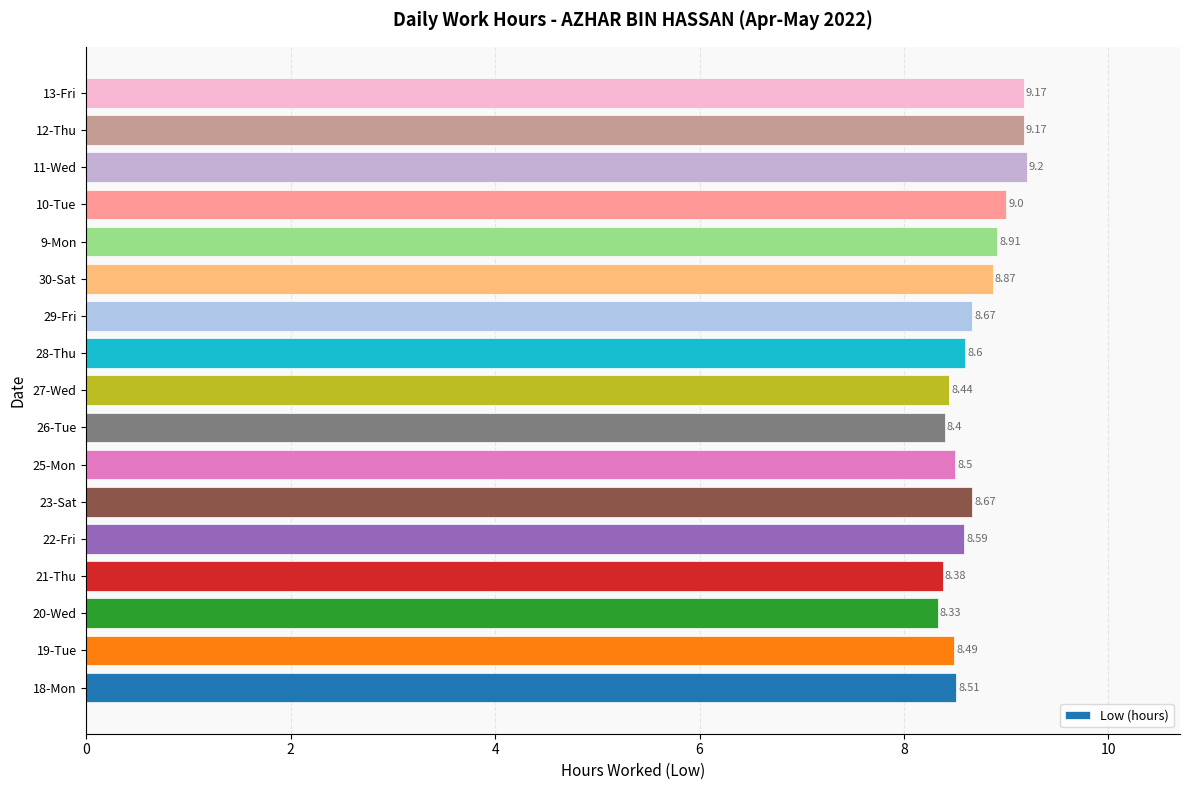

At which category does the chart reach its minimum across all series?

20-Wed